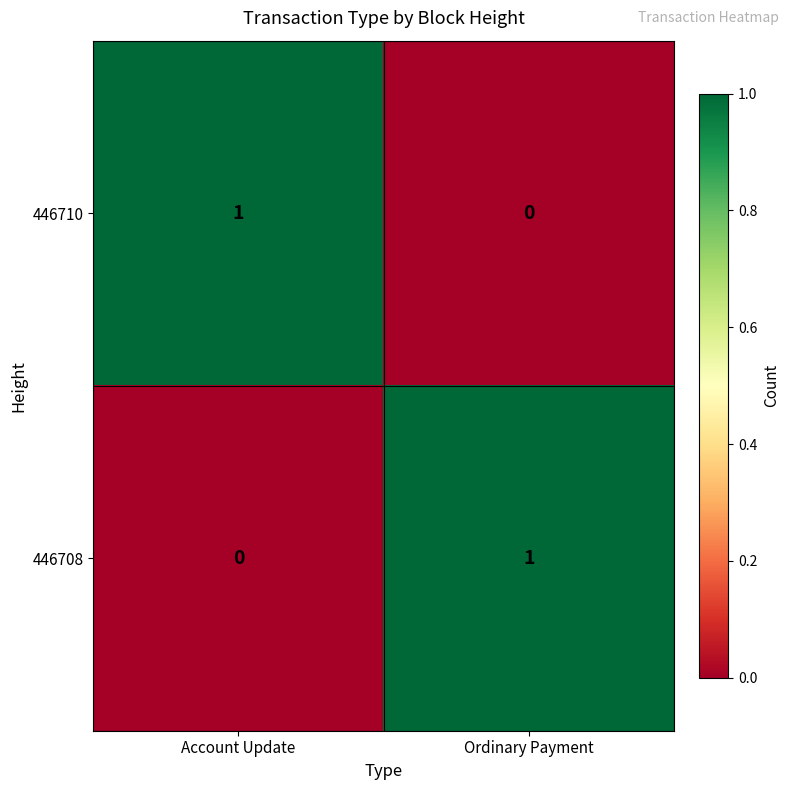

Rank the categories by 446708 value from highest to lowest.

Ordinary Payment, Account Update